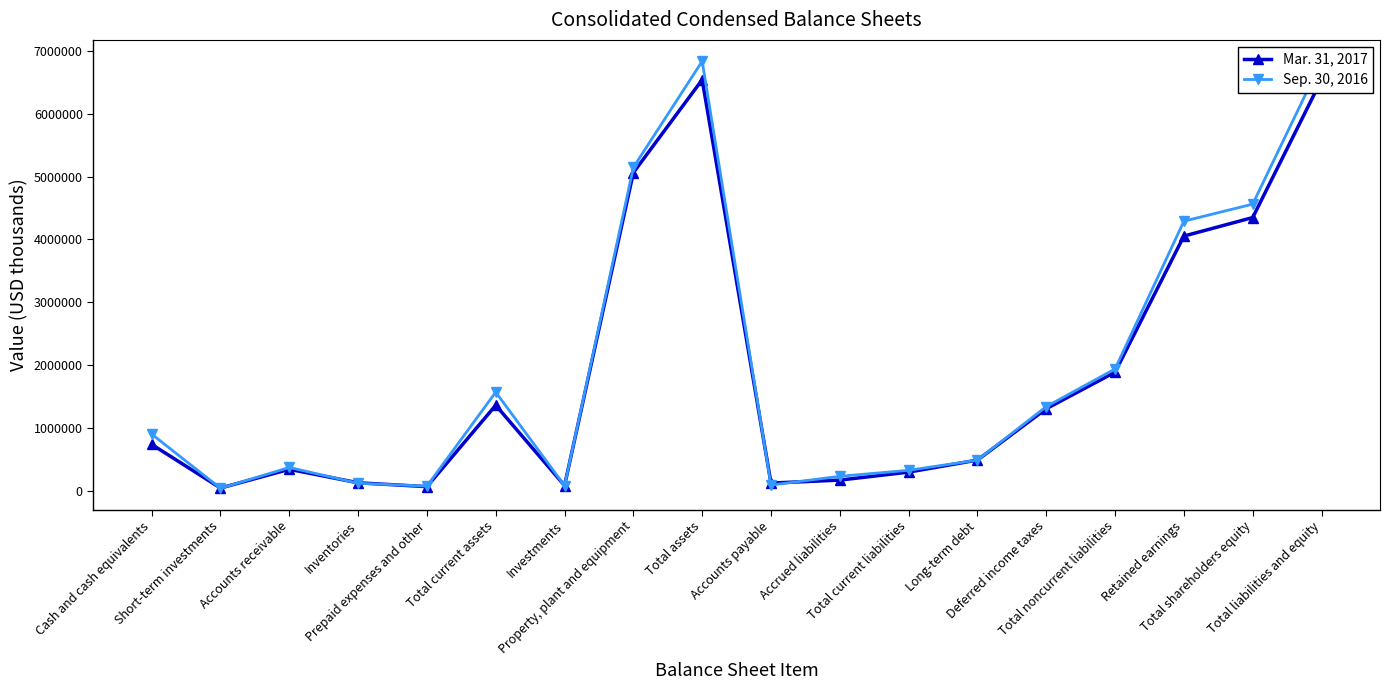

Which series has the largest total across all categories?

Sep. 30, 2016